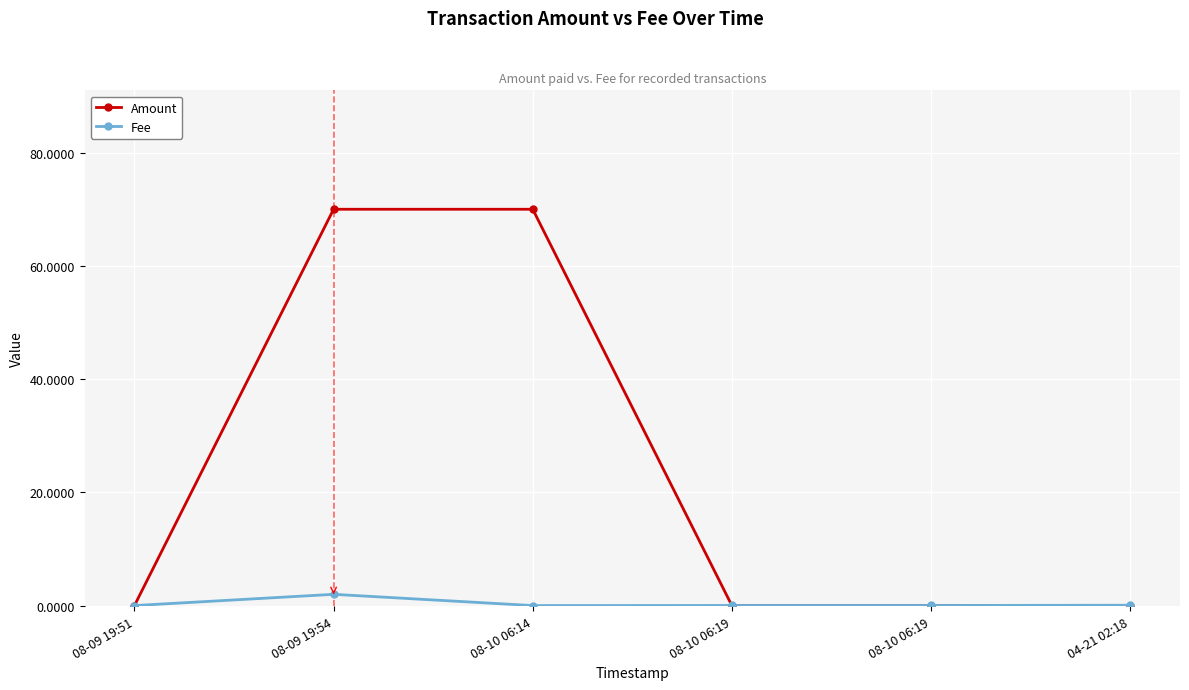

Rank the categories by Fee value from highest to lowest.

08-09 19:54, 04-21 02:18, 08-10 06:19, 08-10 06:19, 08-09 19:51, 08-10 06:14